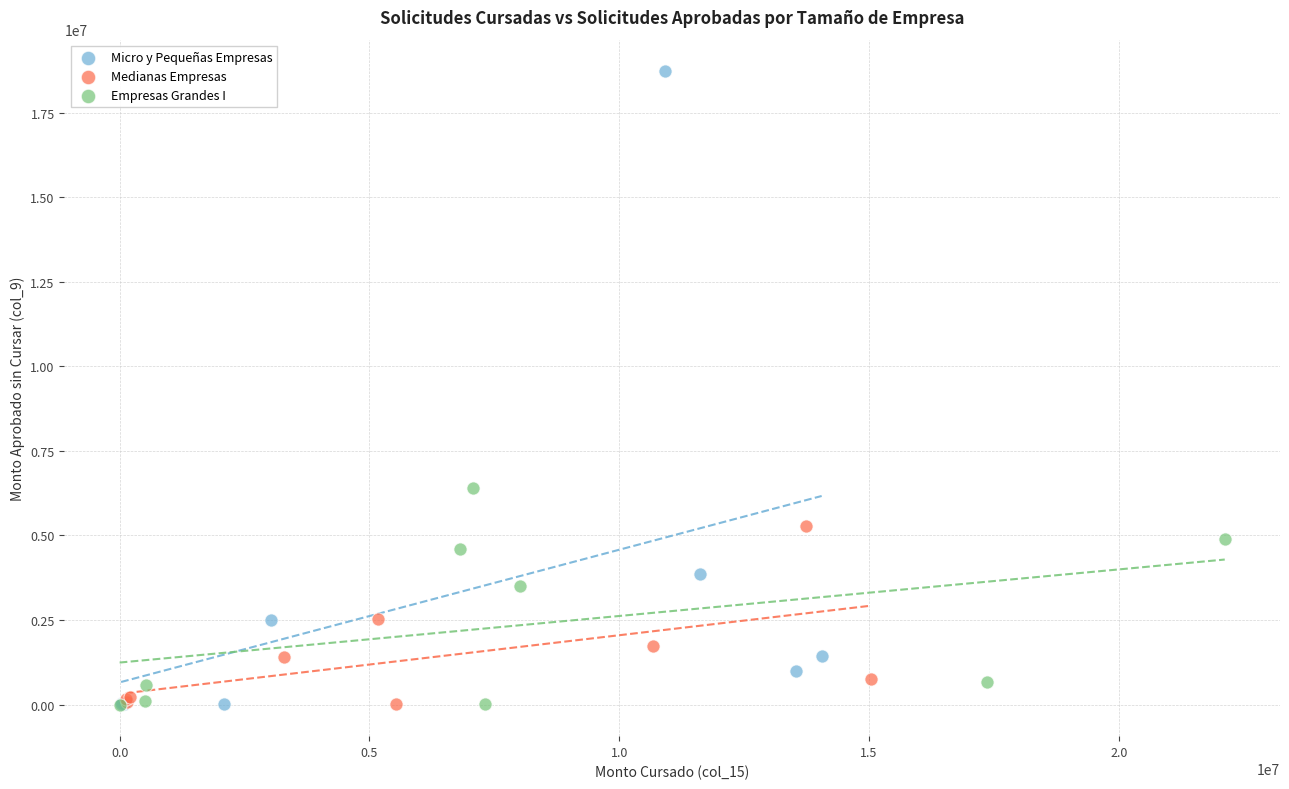

Which series has the widest spread of Y values?

Micro y Pequeñas Empresas